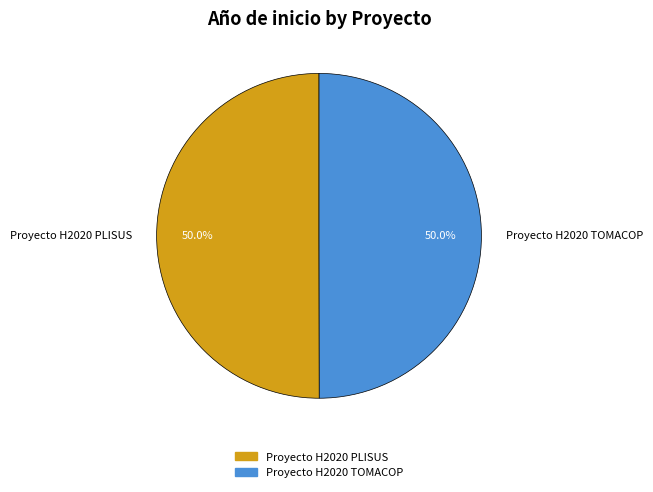

How much of the chart is everything except Proyecto H2020 PLISUS?

50.0%